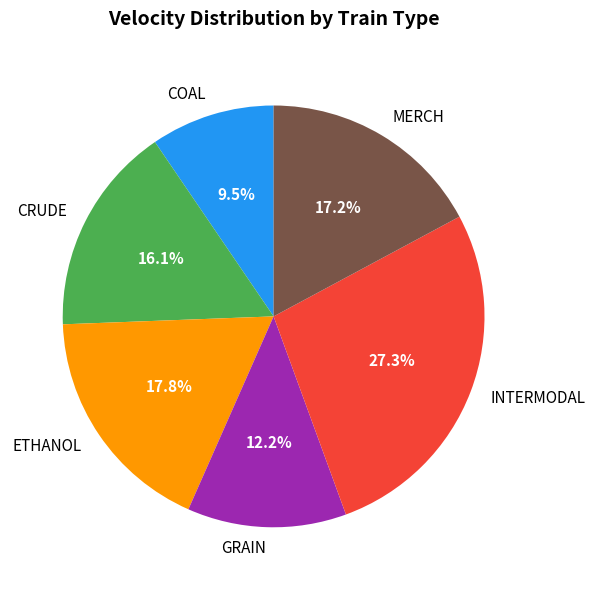

How many segments does this pie chart have?

6